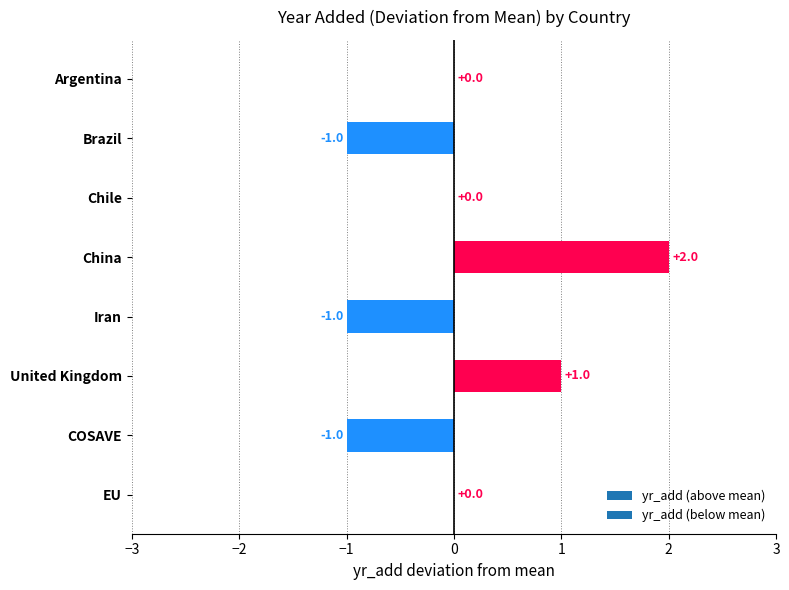

What is the difference between the values at Brazil and EU?

1